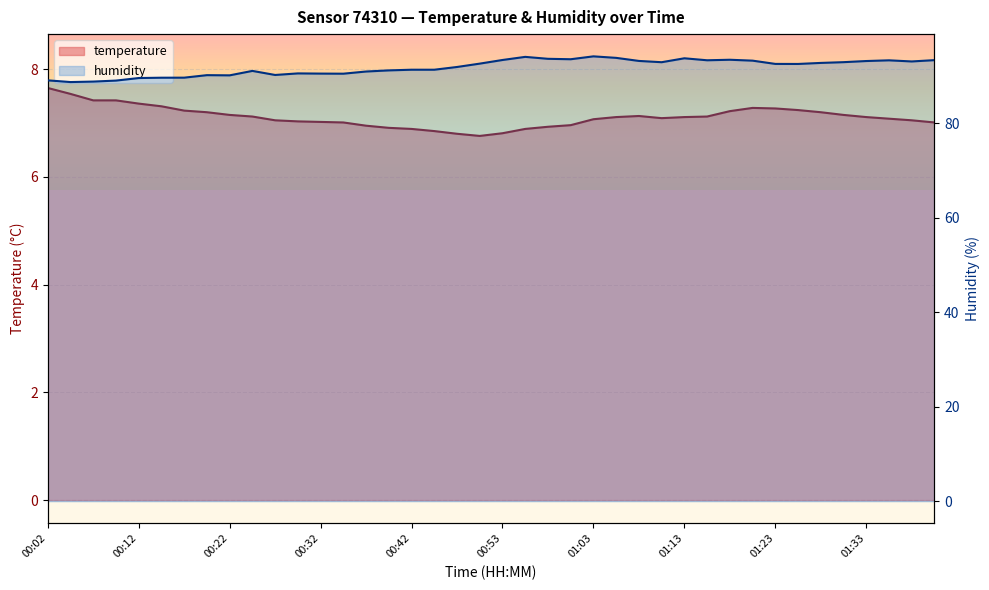

What value does the humidity series have at 00:07?

88.8